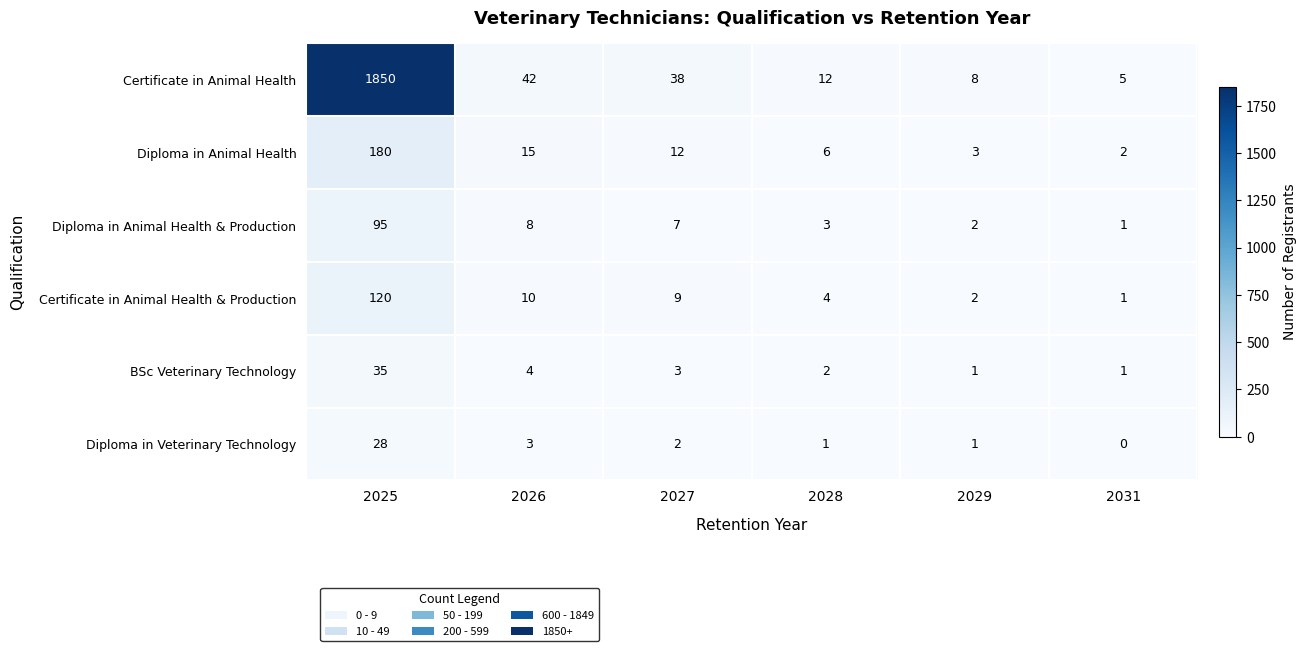

What is the minimum value for Certificate in Animal Health?

5